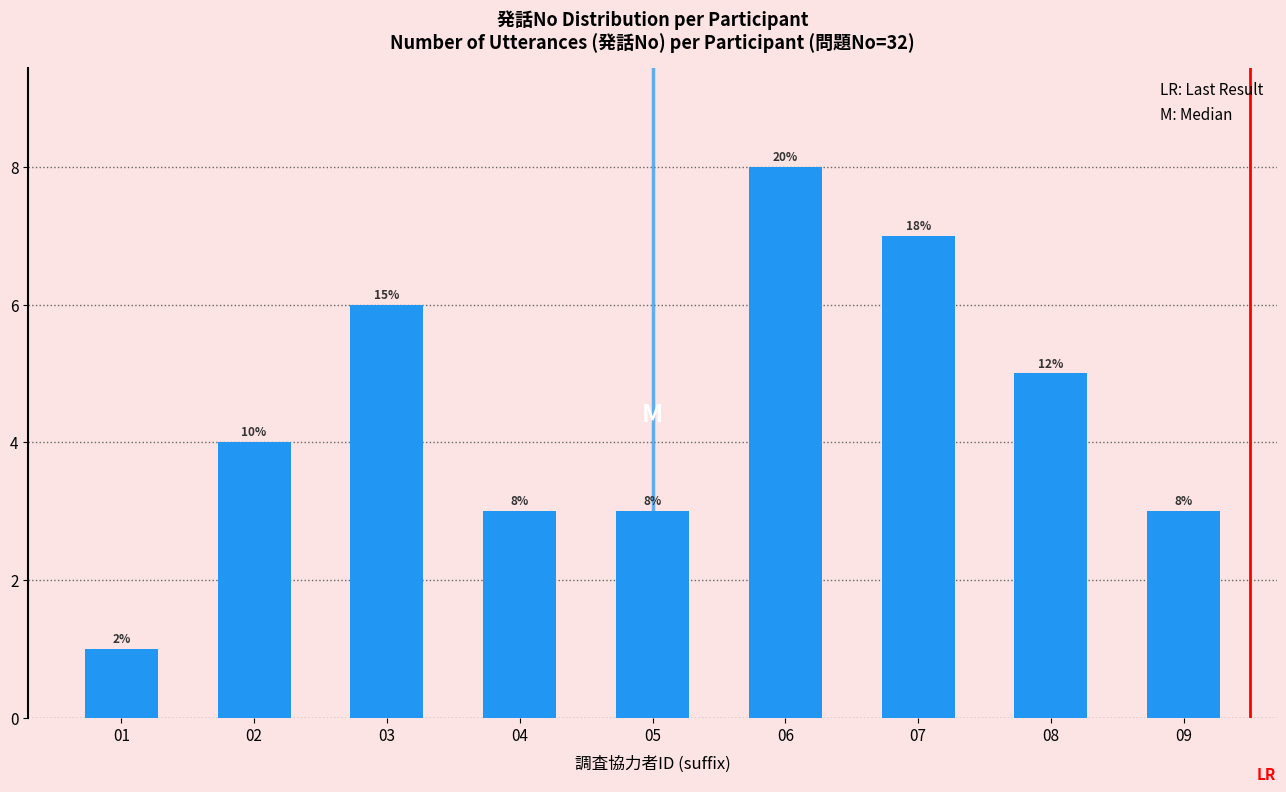

Where does the data first go above 4?

03